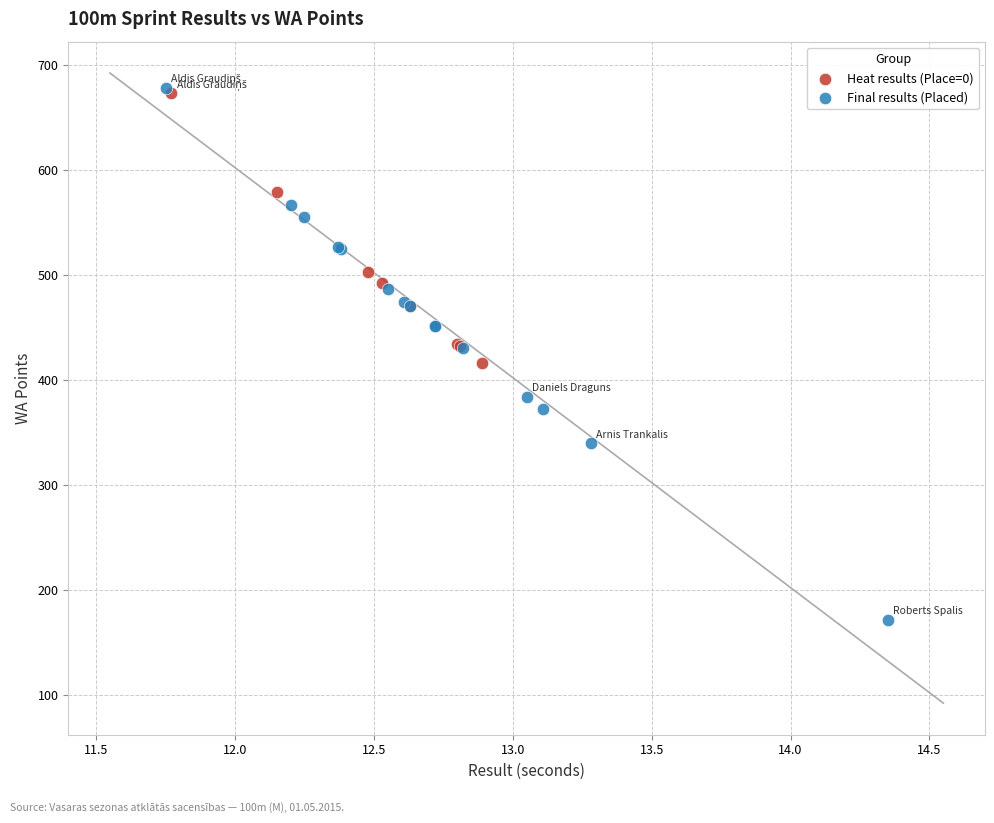

Which series has the largest Y range (max minus min)?

Final results (Placed)